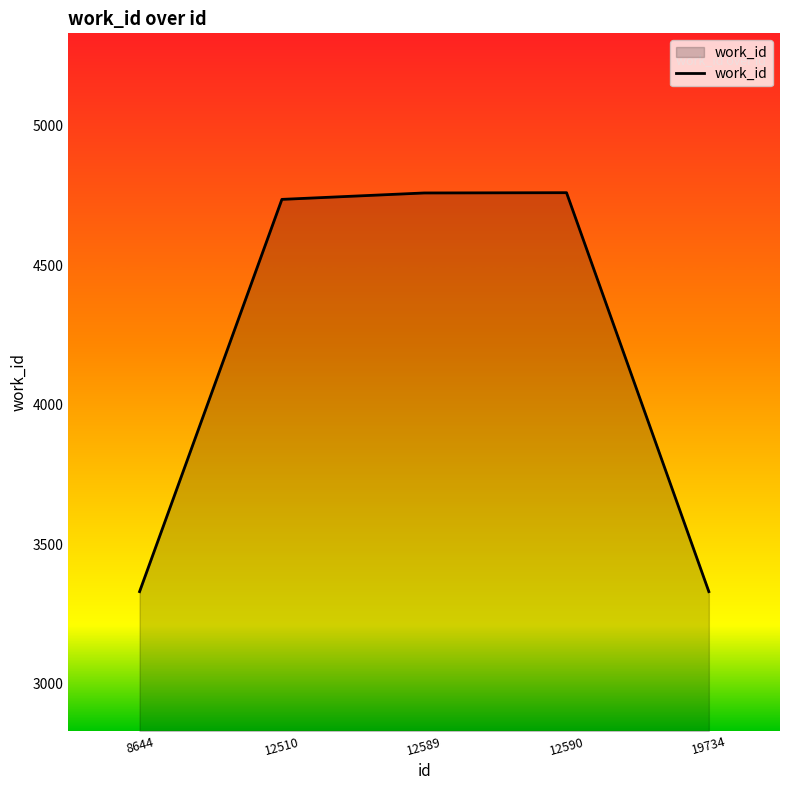

What is the greatest value displayed?

4760